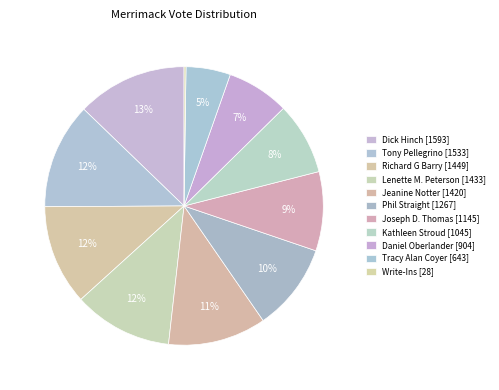

Count the number of slices in the pie.

11